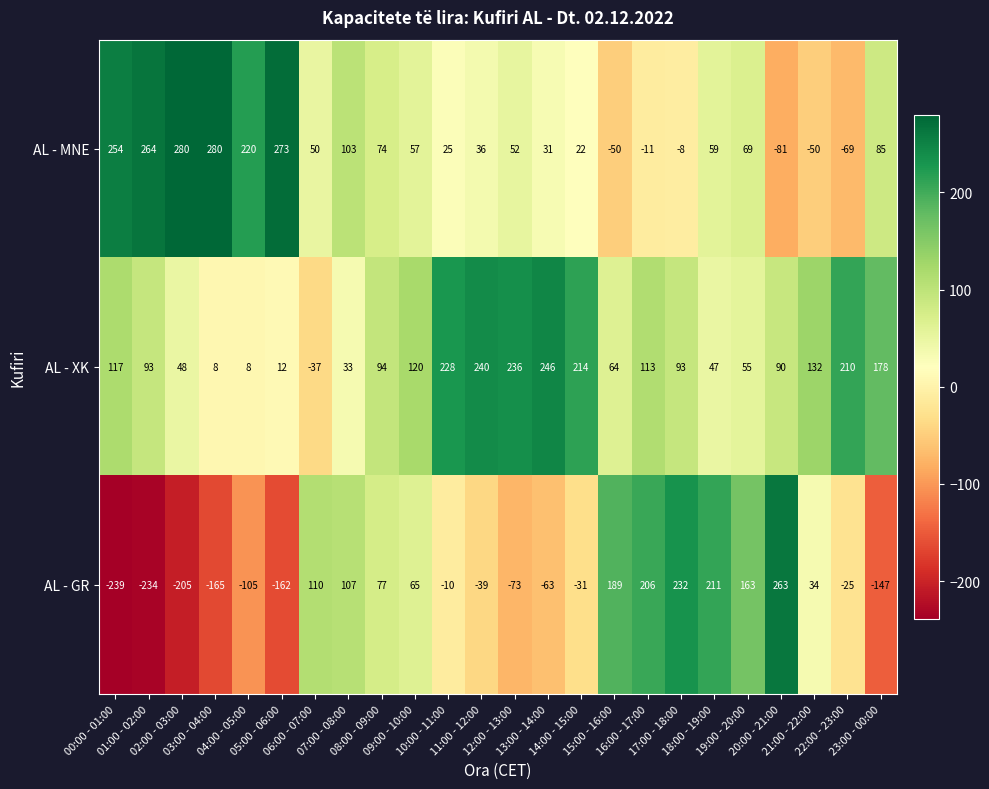

Rank the series by their average value, from highest to lowest.

AL - XK, AL - MNE, AL - GR